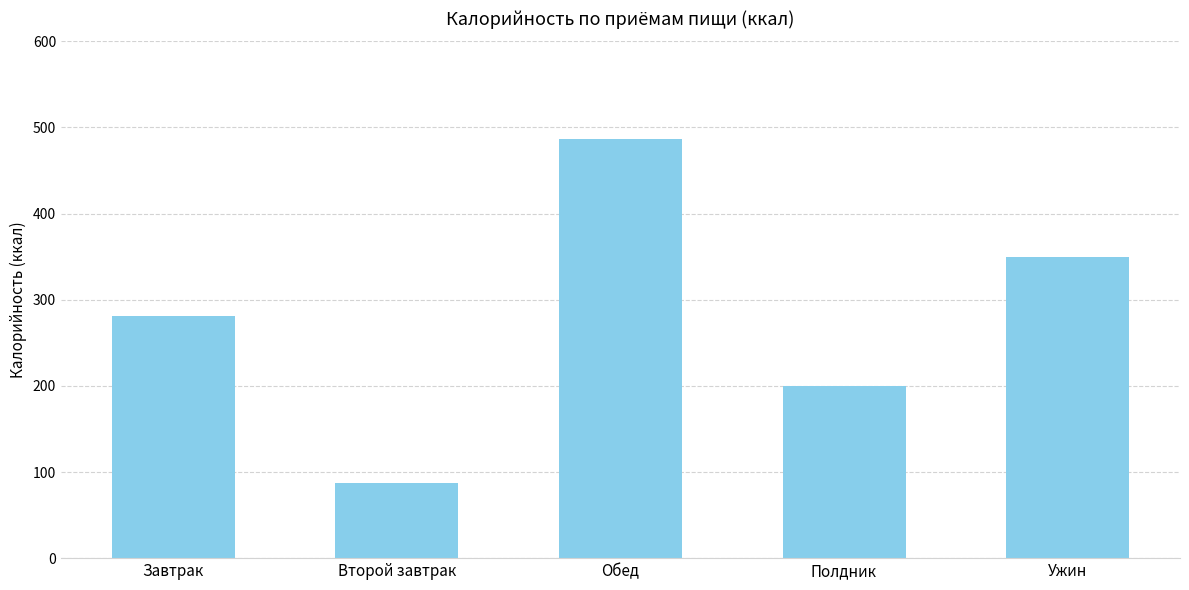

Which label corresponds to the largest value in the chart?

Обед